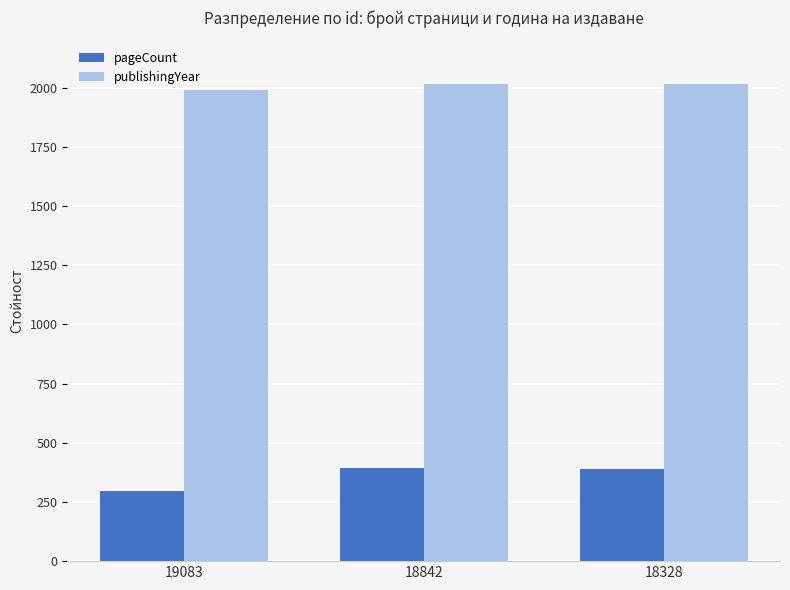

How many series are shown in this chart?

2